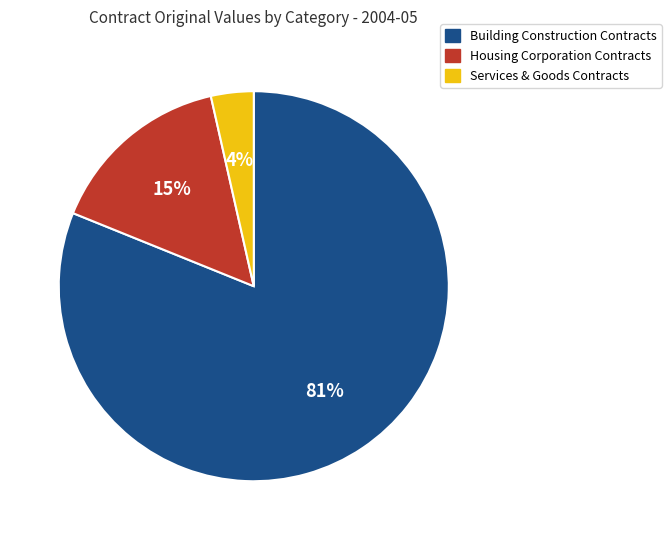

To the nearest percent, what is the average slice percentage?

33%